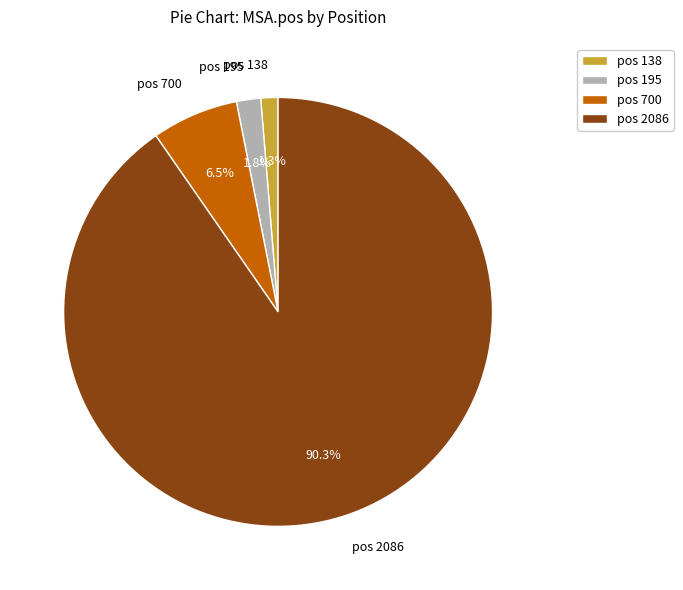

Is it true that pos 195 is 15% of the pie?

False